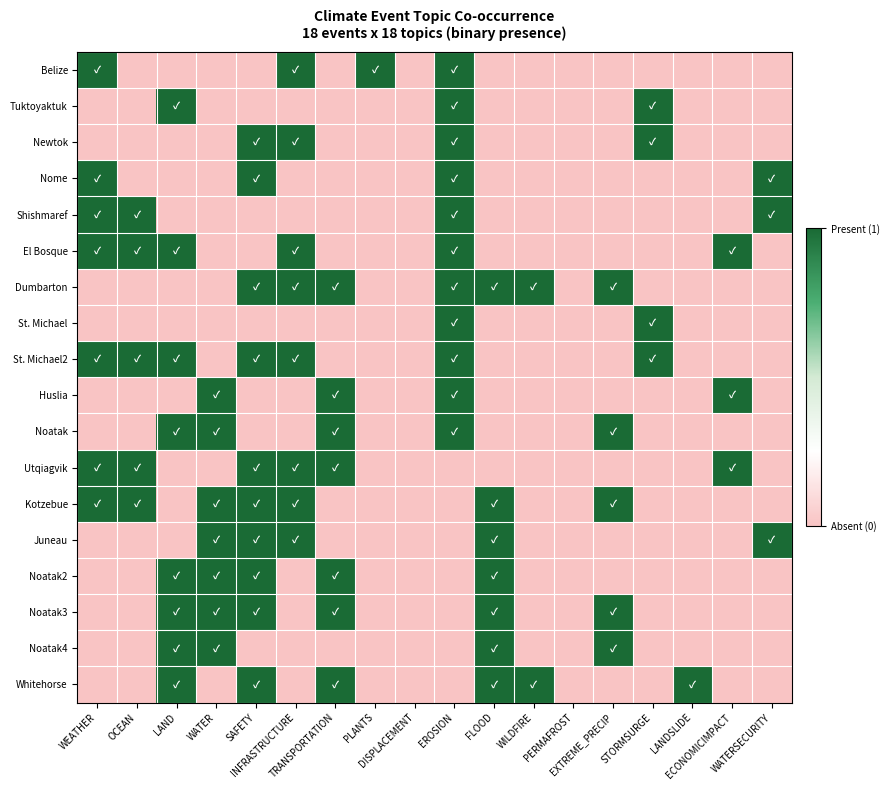

Reading left to right, extract all data points from this chart.

Belize: WEATHER=1	OCEAN=0	LAND=0	WATER=0	SAFETY=0	INFRASTRUCTURE=1	TRANSPORTATION=0	PLANTS=1	DISPLACEMENT=0	EROSION=1	FLOOD=0	WILDFIRE=0	PERMAFROST=0	EXTREME_PRECIP=0	STORMSURGE=0	LANDSLIDE=0	ECONOMICIMPACT=0	WATERSECURITY=0
Tuktoyaktuk: WEATHER=0	OCEAN=0	LAND=1	WATER=0	SAFETY=0	INFRASTRUCTURE=0	TRANSPORTATION=0	PLANTS=0	DISPLACEMENT=0	EROSION=1	FLOOD=0	WILDFIRE=0	PERMAFROST=0	EXTREME_PRECIP=0	STORMSURGE=1	LANDSLIDE=0	ECONOMICIMPACT=0	WATERSECURITY=0
Newtok: WEATHER=0	OCEAN=0	LAND=0	WATER=0	SAFETY=1	INFRASTRUCTURE=1	TRANSPORTATION=0	PLANTS=0	DISPLACEMENT=0	EROSION=1	FLOOD=0	WILDFIRE=0	PERMAFROST=0	EXTREME_PRECIP=0	STORMSURGE=1	LANDSLIDE=0	ECONOMICIMPACT=0	WATERSECURITY=0
Nome: WEATHER=1	OCEAN=0	LAND=0	WATER=0	SAFETY=1	INFRASTRUCTURE=0	TRANSPORTATION=0	PLANTS=0	DISPLACEMENT=0	EROSION=1	FLOOD=0	WILDFIRE=0	PERMAFROST=0	EXTREME_PRECIP=0	STORMSURGE=0	LANDSLIDE=0	ECONOMICIMPACT=0	WATERSECURITY=1
Shishmaref: WEATHER=1	OCEAN=1	LAND=0	WATER=0	SAFETY=0	INFRASTRUCTURE=0	TRANSPORTATION=0	PLANTS=0	DISPLACEMENT=0	EROSION=1	FLOOD=0	WILDFIRE=0	PERMAFROST=0	EXTREME_PRECIP=0	STORMSURGE=0	LANDSLIDE=0	ECONOMICIMPACT=0	WATERSECURITY=1
El Bosque: WEATHER=1	OCEAN=1	LAND=1	WATER=0	SAFETY=0	INFRASTRUCTURE=1	TRANSPORTATION=0	PLANTS=0	DISPLACEMENT=0	EROSION=1	FLOOD=0	WILDFIRE=0	PERMAFROST=0	EXTREME_PRECIP=0	STORMSURGE=0	LANDSLIDE=0	ECONOMICIMPACT=1	WATERSECURITY=0
Dumbarton: WEATHER=0	OCEAN=0	LAND=0	WATER=0	SAFETY=1	INFRASTRUCTURE=1	TRANSPORTATION=1	PLANTS=0	DISPLACEMENT=0	EROSION=1	FLOOD=1	WILDFIRE=1	PERMAFROST=0	EXTREME_PRECIP=1	STORMSURGE=0	LANDSLIDE=0	ECONOMICIMPACT=0	WATERSECURITY=0
St. Michael: WEATHER=0	OCEAN=0	LAND=0	WATER=0	SAFETY=0	INFRASTRUCTURE=0	TRANSPORTATION=0	PLANTS=0	DISPLACEMENT=0	EROSION=1	FLOOD=0	WILDFIRE=0	PERMAFROST=0	EXTREME_PRECIP=0	STORMSURGE=1	LANDSLIDE=0	ECONOMICIMPACT=0	WATERSECURITY=0
St. Michael2: WEATHER=1	OCEAN=1	LAND=1	WATER=0	SAFETY=1	INFRASTRUCTURE=1	TRANSPORTATION=0	PLANTS=0	DISPLACEMENT=0	EROSION=1	FLOOD=0	WILDFIRE=0	PERMAFROST=0	EXTREME_PRECIP=0	STORMSURGE=1	LANDSLIDE=0	ECONOMICIMPACT=0	WATERSECURITY=0
Huslia: WEATHER=0	OCEAN=0	LAND=0	WATER=1	SAFETY=0	INFRASTRUCTURE=0	TRANSPORTATION=1	PLANTS=0	DISPLACEMENT=0	EROSION=1	FLOOD=0	WILDFIRE=0	PERMAFROST=0	EXTREME_PRECIP=0	STORMSURGE=0	LANDSLIDE=0	ECONOMICIMPACT=1	WATERSECURITY=0
Noatak: WEATHER=0	OCEAN=0	LAND=1	WATER=1	SAFETY=0	INFRASTRUCTURE=0	TRANSPORTATION=1	PLANTS=0	DISPLACEMENT=0	EROSION=1	FLOOD=0	WILDFIRE=0	PERMAFROST=0	EXTREME_PRECIP=1	STORMSURGE=0	LANDSLIDE=0	ECONOMICIMPACT=0	WATERSECURITY=0
Utqiagvik: WEATHER=1	OCEAN=1	LAND=0	WATER=0	SAFETY=1	INFRASTRUCTURE=1	TRANSPORTATION=1	PLANTS=0	DISPLACEMENT=0	EROSION=0	FLOOD=0	WILDFIRE=0	PERMAFROST=0	EXTREME_PRECIP=0	STORMSURGE=0	LANDSLIDE=0	ECONOMICIMPACT=1	WATERSECURITY=0
Kotzebue: WEATHER=1	OCEAN=1	LAND=0	WATER=1	SAFETY=1	INFRASTRUCTURE=1	TRANSPORTATION=0	PLANTS=0	DISPLACEMENT=0	EROSION=0	FLOOD=1	WILDFIRE=0	PERMAFROST=0	EXTREME_PRECIP=1	STORMSURGE=0	LANDSLIDE=0	ECONOMICIMPACT=0	WATERSECURITY=0
Juneau: WEATHER=0	OCEAN=0	LAND=0	WATER=1	SAFETY=1	INFRASTRUCTURE=1	TRANSPORTATION=0	PLANTS=0	DISPLACEMENT=0	EROSION=0	FLOOD=1	WILDFIRE=0	PERMAFROST=0	EXTREME_PRECIP=0	STORMSURGE=0	LANDSLIDE=0	ECONOMICIMPACT=0	WATERSECURITY=1
Noatak2: WEATHER=0	OCEAN=0	LAND=1	WATER=1	SAFETY=1	INFRASTRUCTURE=0	TRANSPORTATION=1	PLANTS=0	DISPLACEMENT=0	EROSION=0	FLOOD=1	WILDFIRE=0	PERMAFROST=0	EXTREME_PRECIP=0	STORMSURGE=0	LANDSLIDE=0	ECONOMICIMPACT=0	WATERSECURITY=0
Noatak3: WEATHER=0	OCEAN=0	LAND=1	WATER=1	SAFETY=1	INFRASTRUCTURE=0	TRANSPORTATION=1	PLANTS=0	DISPLACEMENT=0	EROSION=0	FLOOD=1	WILDFIRE=0	PERMAFROST=0	EXTREME_PRECIP=1	STORMSURGE=0	LANDSLIDE=0	ECONOMICIMPACT=0	WATERSECURITY=0
Noatak4: WEATHER=0	OCEAN=0	LAND=1	WATER=1	SAFETY=0	INFRASTRUCTURE=0	TRANSPORTATION=0	PLANTS=0	DISPLACEMENT=0	EROSION=0	FLOOD=1	WILDFIRE=0	PERMAFROST=0	EXTREME_PRECIP=1	STORMSURGE=0	LANDSLIDE=0	ECONOMICIMPACT=0	WATERSECURITY=0
Whitehorse: WEATHER=0	OCEAN=0	LAND=1	WATER=0	SAFETY=1	INFRASTRUCTURE=0	TRANSPORTATION=1	PLANTS=0	DISPLACEMENT=0	EROSION=0	FLOOD=1	WILDFIRE=1	PERMAFROST=0	EXTREME_PRECIP=0	STORMSURGE=0	LANDSLIDE=1	ECONOMICIMPACT=0	WATERSECURITY=0